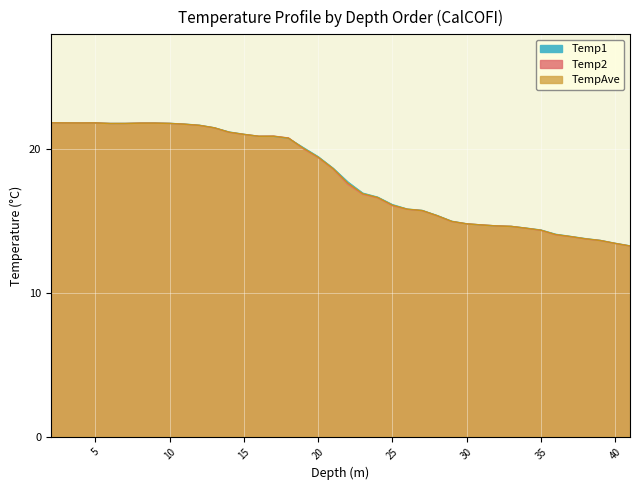

How many data points in Temp1 are less than 18?

20